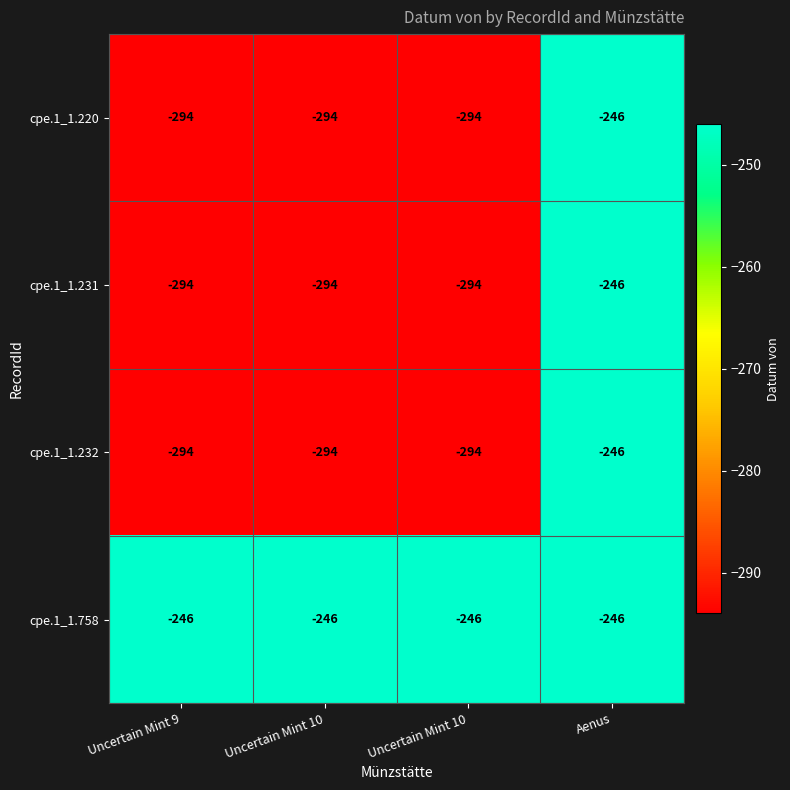

How many series are shown in this chart?

4